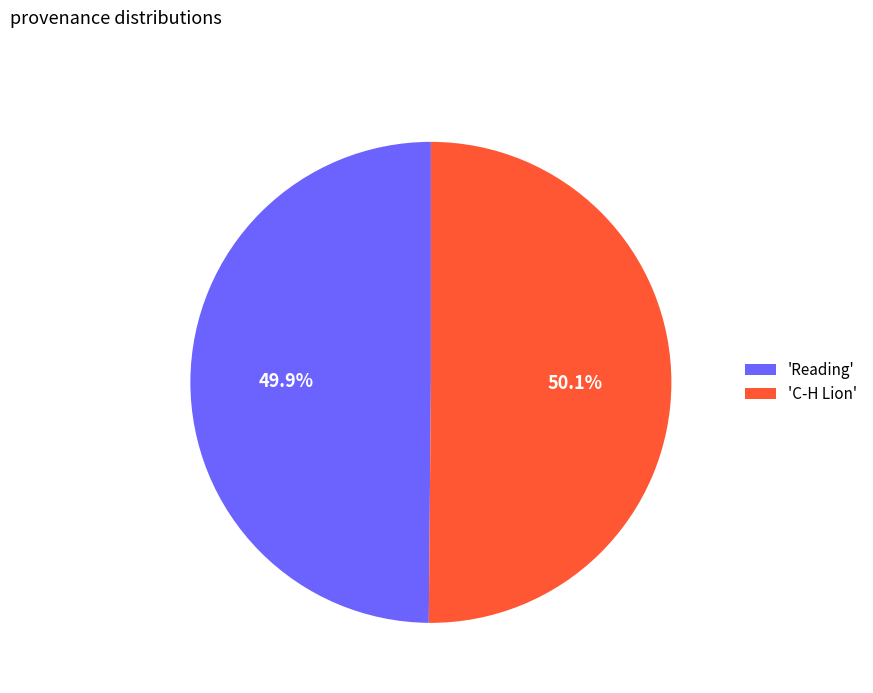

Is there any slice that represents more than half of the pie?

Yes